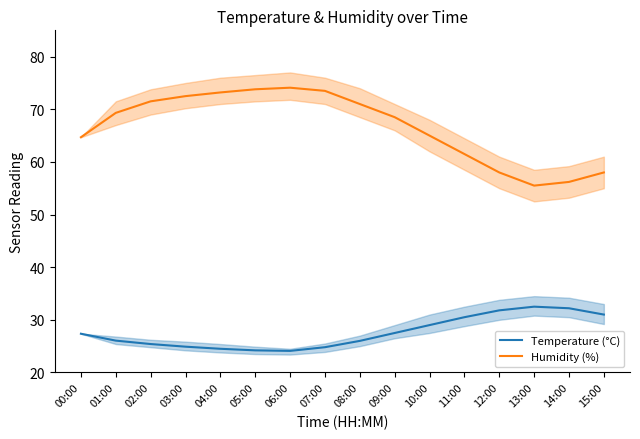

Which category has the highest value in the Temperature (°C) series?

13:00